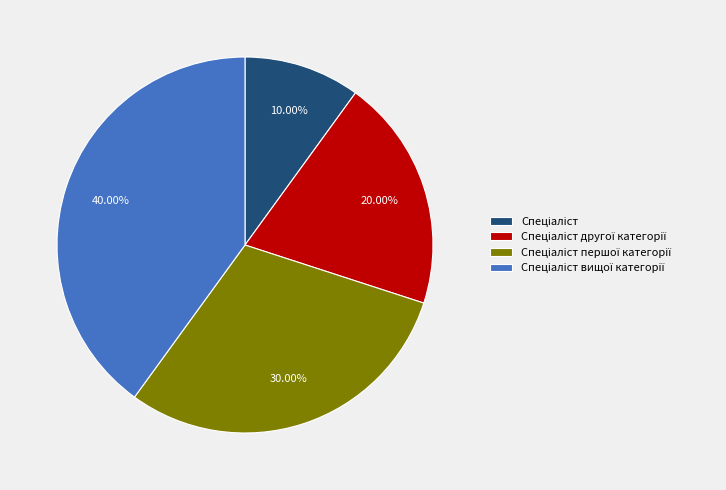

Is there a majority slice in this chart?

No